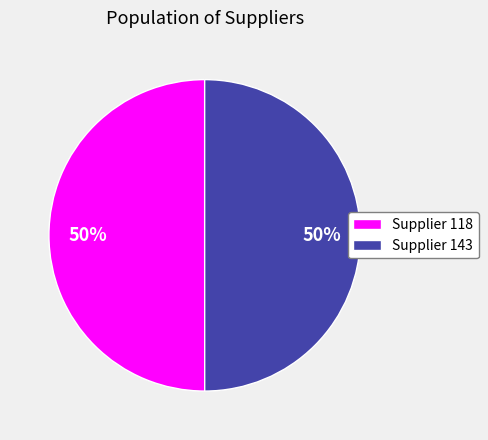

To the nearest percent, what is the combined percentage of Supplier 143 and Supplier 118?

100%